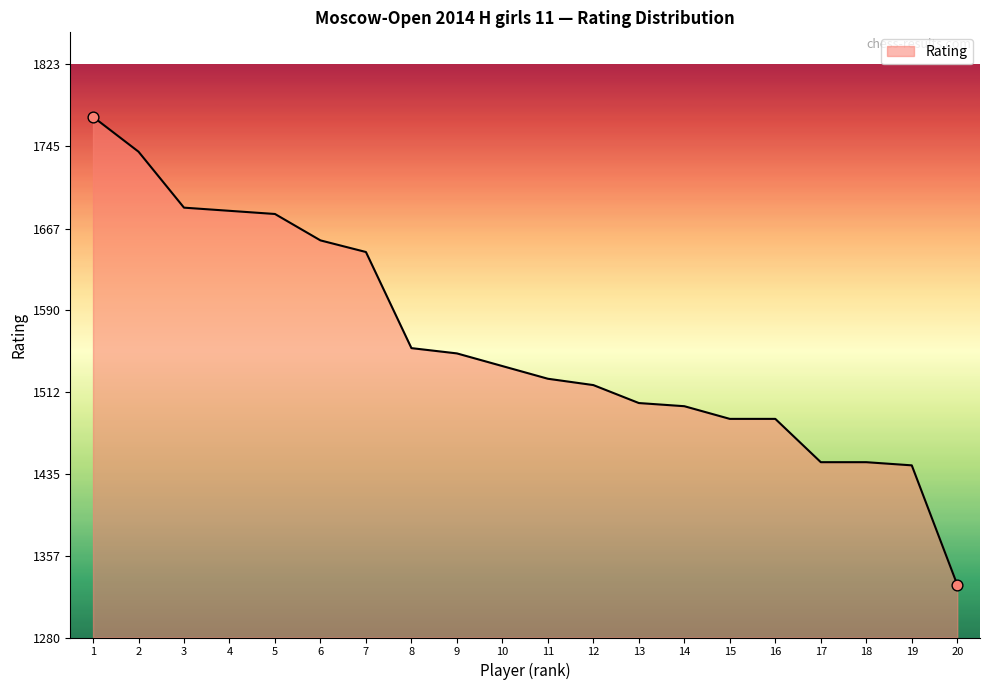

What is the change in value from 6 to 11?

-131